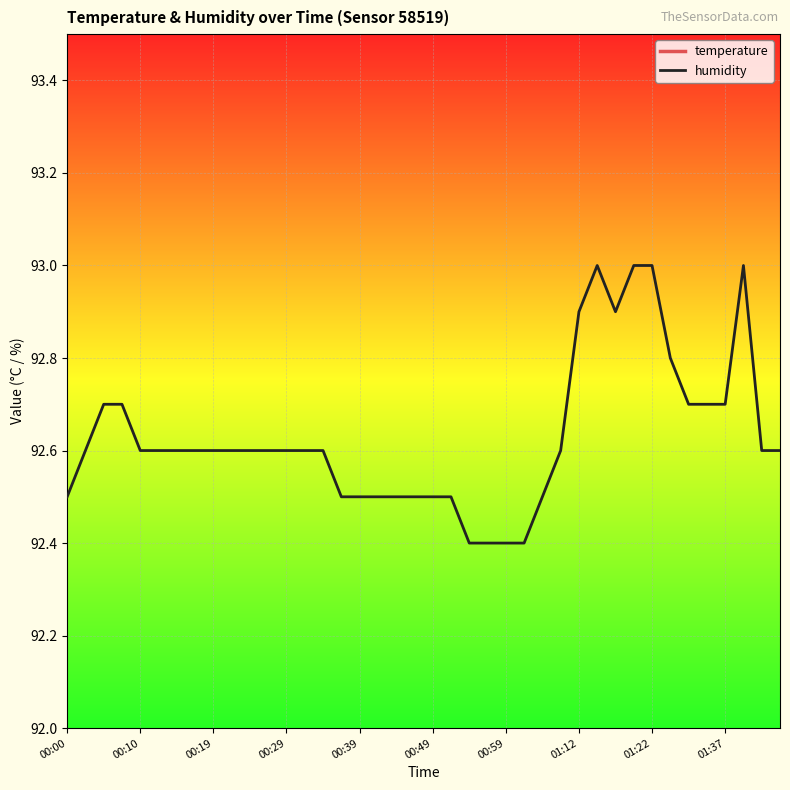

True or false: humidity and temperature cross at least once.

False